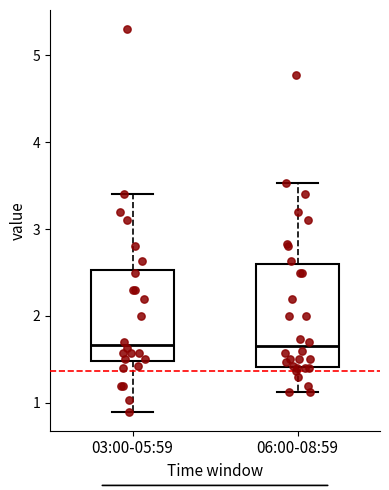

Reading left to right, read every box against the y-axis: the position of its median line, the range the box covers, and the ends of its whiskers. The values are not printed on the chart, so give them approximately, as read against the axis.

03:00-05:59: median 1.7, box 1.5 to 2.5, whiskers 0.9 to 3.4
06:00-08:59: median 1.7, box 1.4 to 2.6, whiskers 1.1 to 3.5